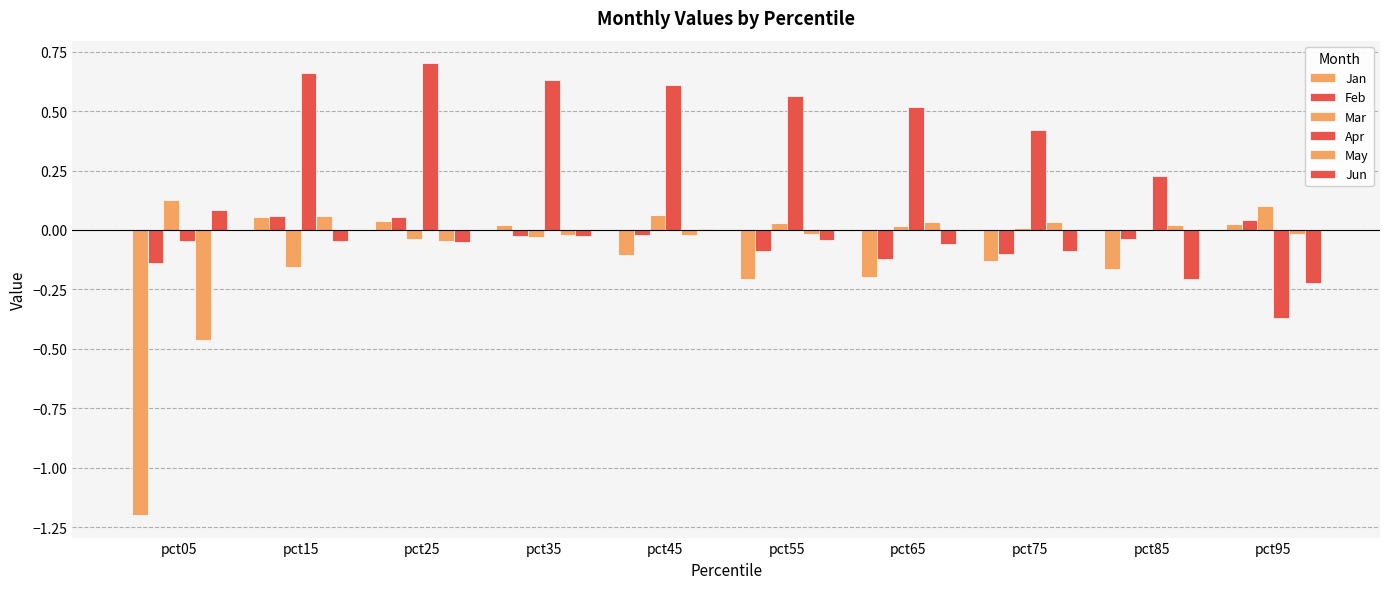

How many distinct data groups are displayed?

6